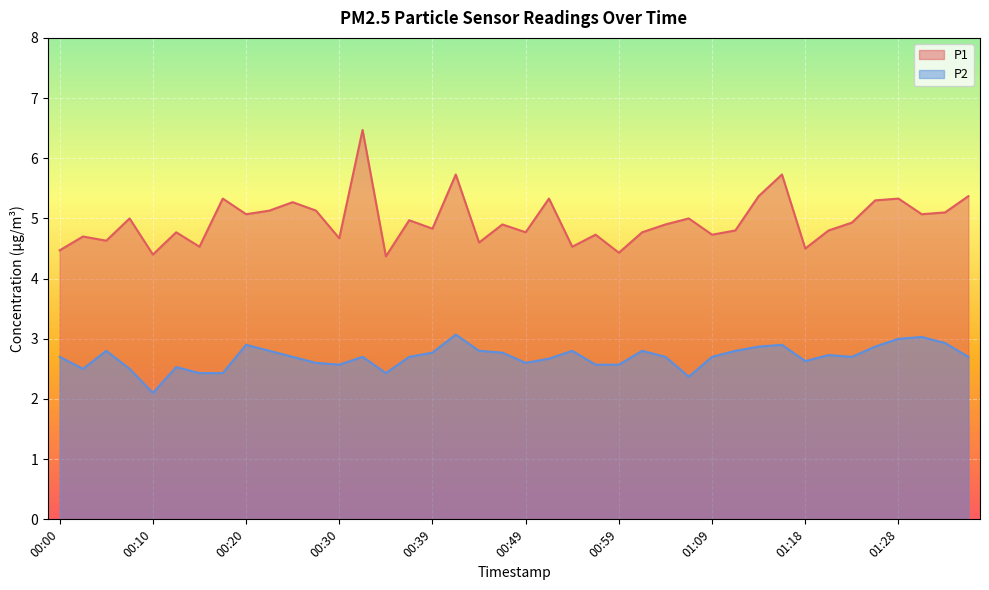

Which label corresponds to the largest value in the chart?

00:32